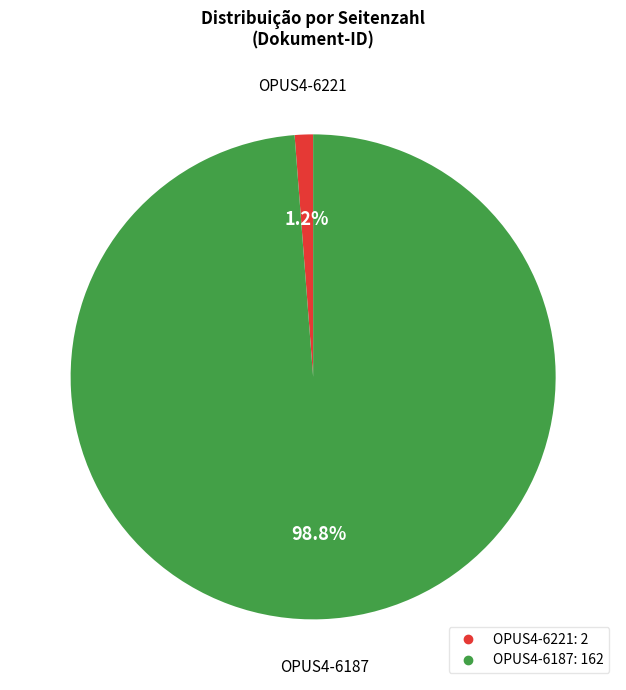

How many segments does this pie chart have?

2